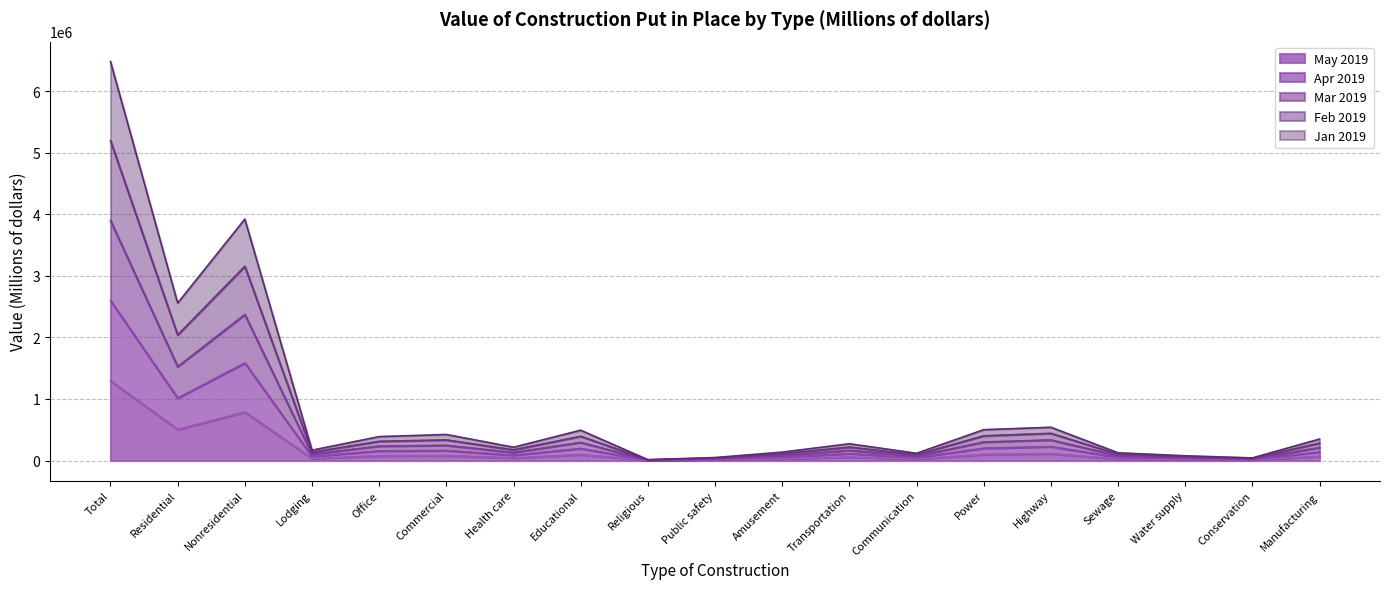

What is the average value of the May 2019 series?

177698